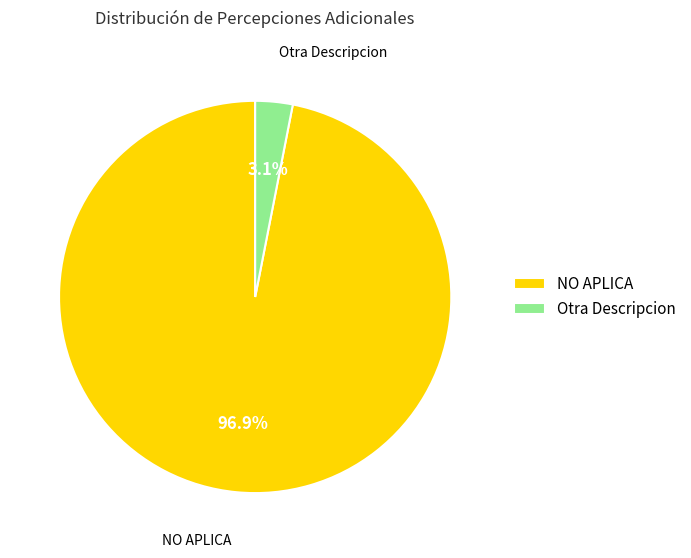

Which slice represents more than half of the pie?

NO APLICA